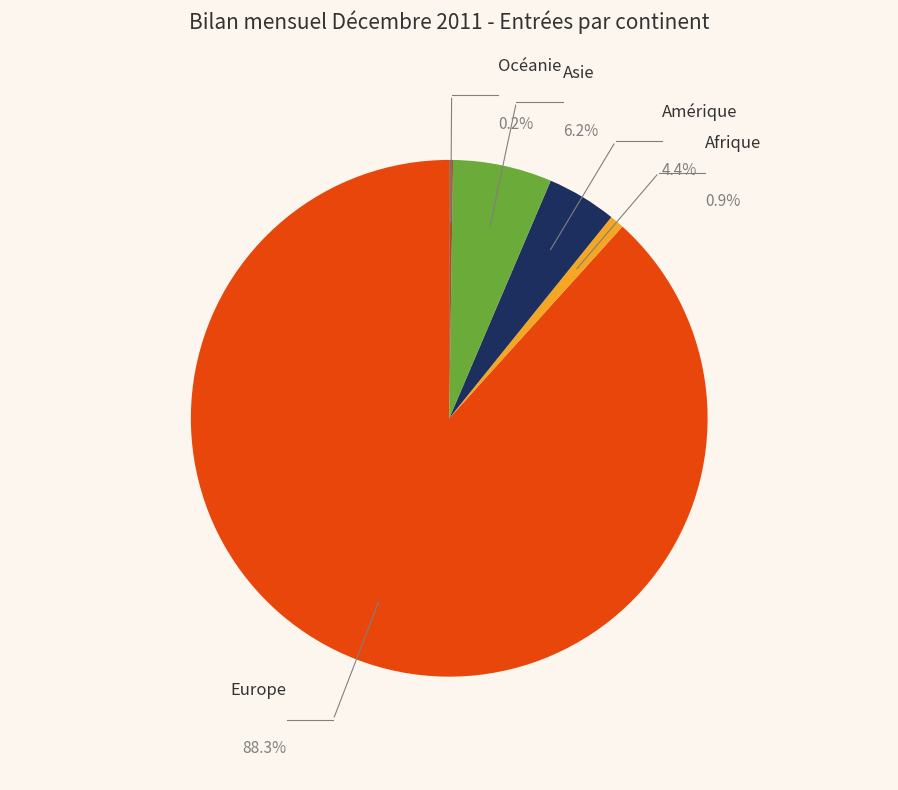

How many slices are in this pie chart?

5